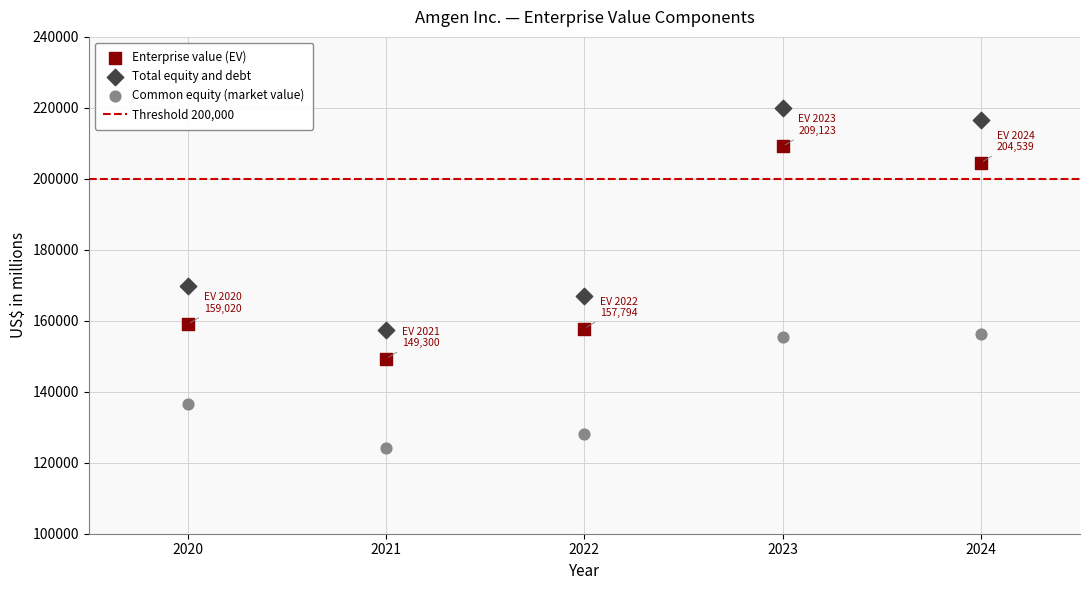

Across all data points, what is the range of Y values (max minus min)?

96039